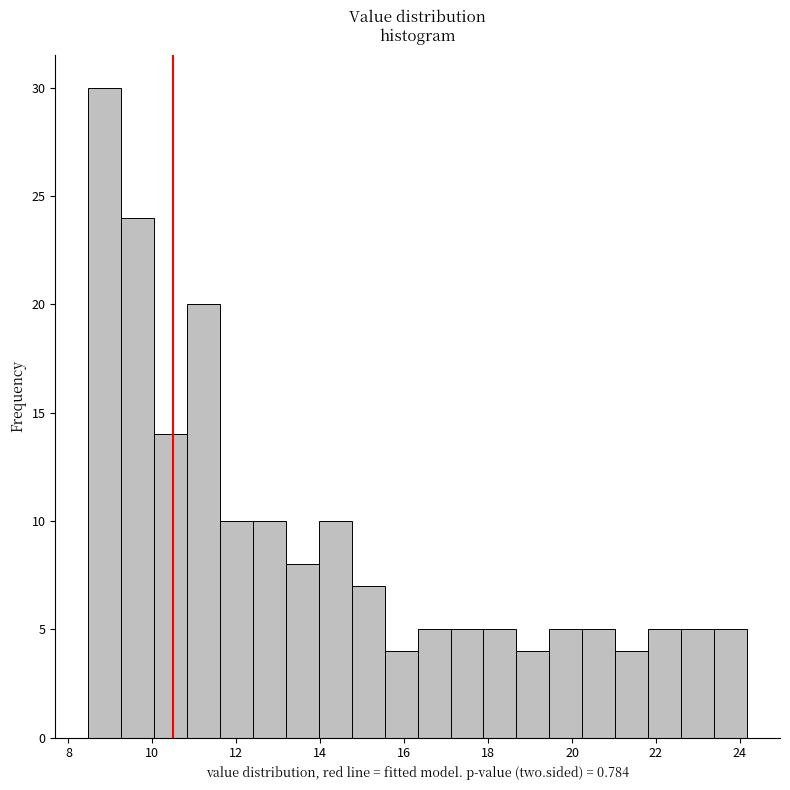

Around what value on the x-axis is the tallest bar? Give the approximate position of its centre, as read against the axis.

8.8